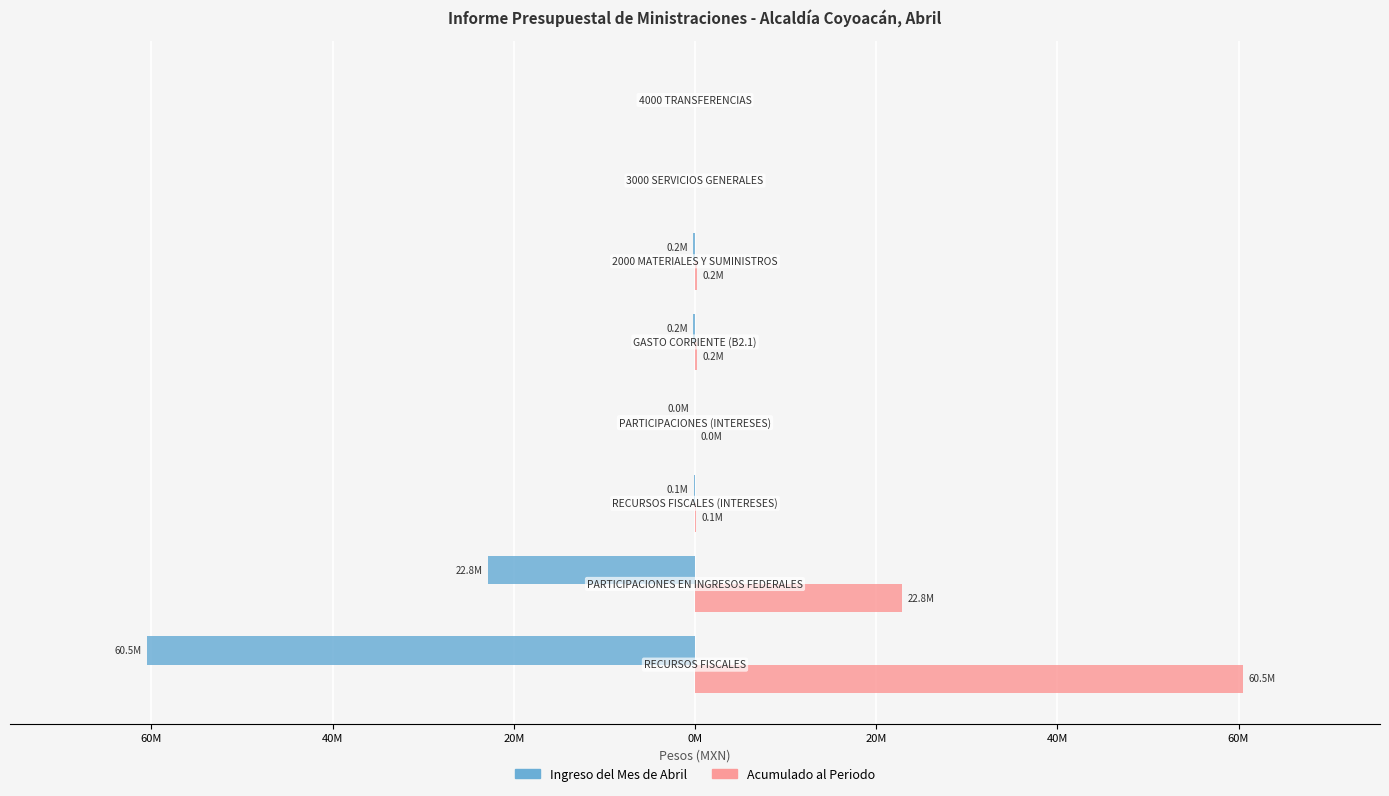

How many data points in Ingreso del Mes de Abril are above -130891?

3